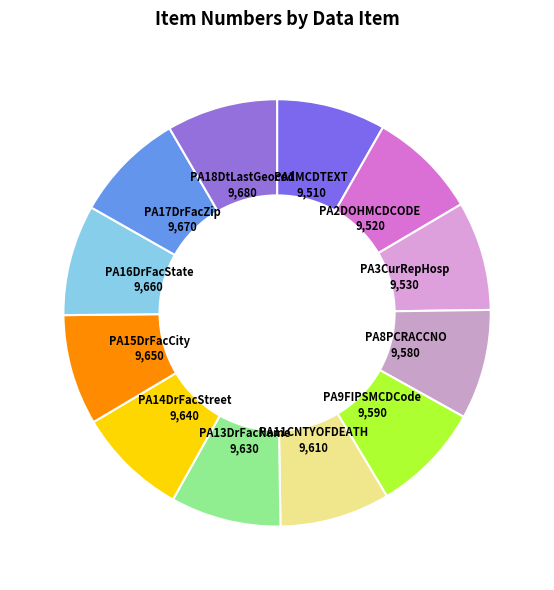

Rank the categories by value from highest to lowest.

PA18DtLastGeocod, PA17DrFacZip, PA16DrFacState, PA15DrFacCity, PA14DrFacStreet, PA13DrFacName, PA11CNTYOFDEATH, PA9FIPSMCDCode, PA8PCRACCNO, PA3CurRepHosp, PA2DOHMCDCODE, PA1MCDTEXT